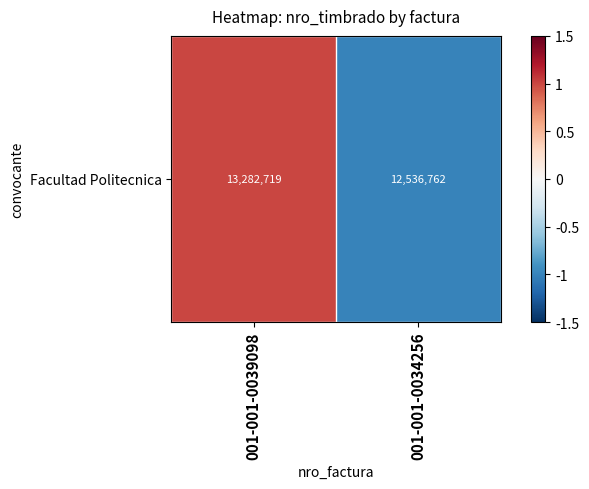

Reading left to right, transcribe all the data shown in this chart.

001-001-0039098=1	001-001-0034256=-1